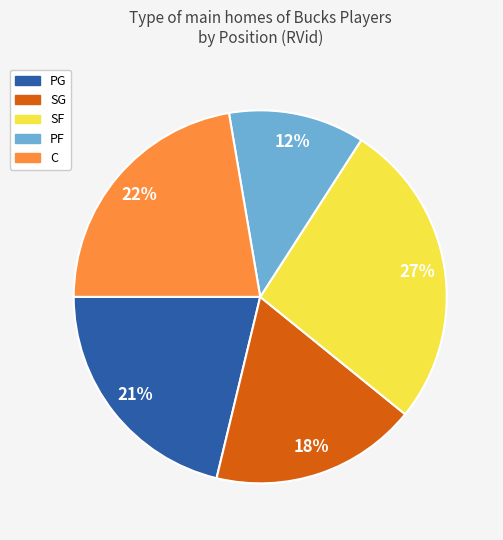

How many slices are in this pie chart?

5